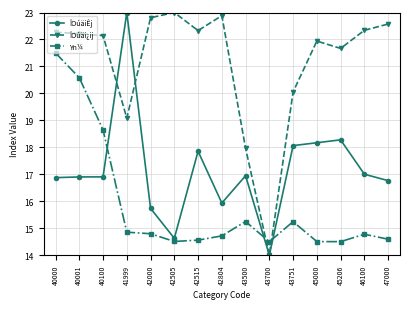

Rank the series by their average value, from lowest to highest.

Yn¼, ÎOúäiÊj, ÎOúäi¿ij